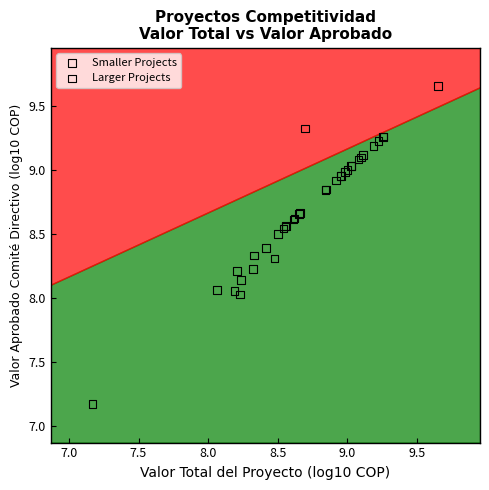

Which series reaches the minimum Y coordinate?

Smaller Projects